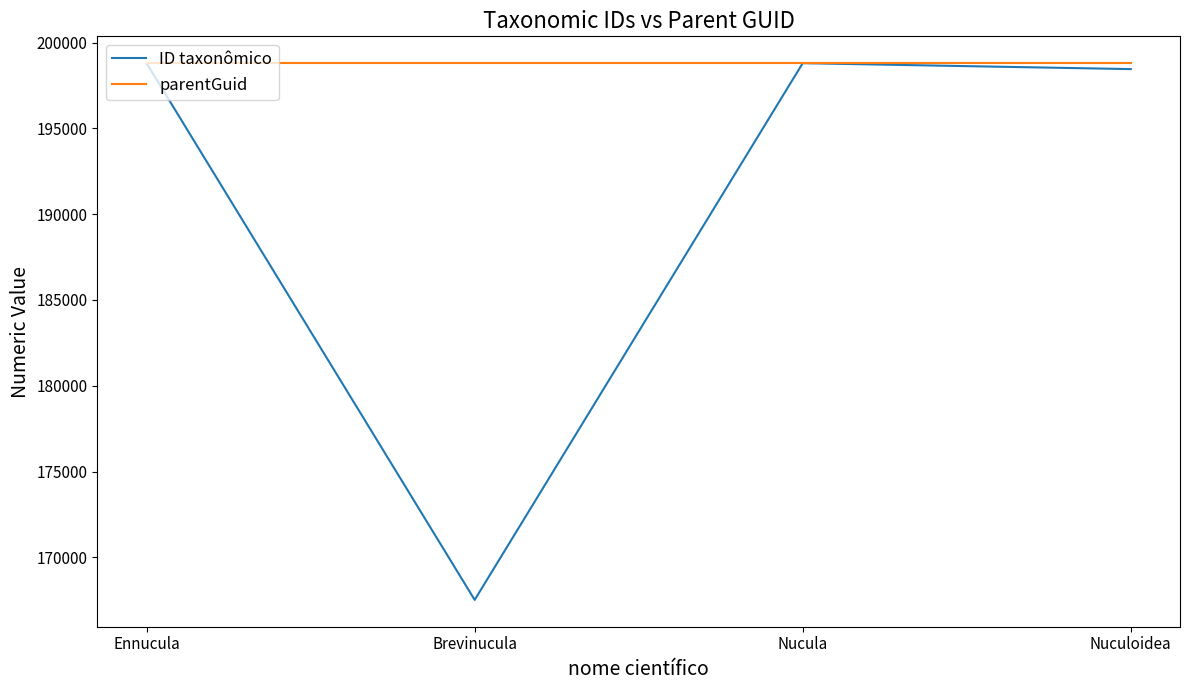

At how many categories does at least one series exceed 168021?

4